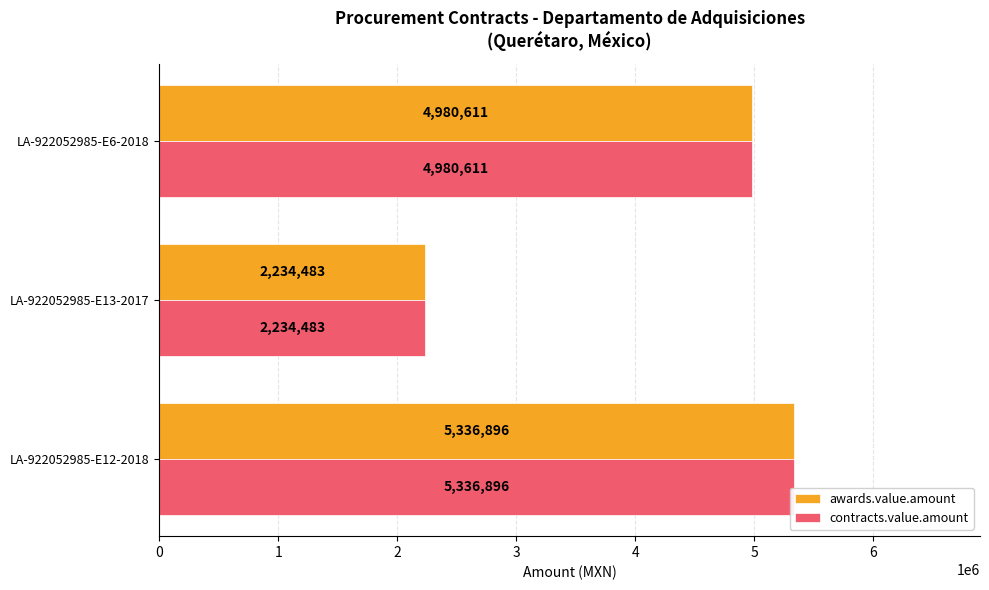

Rank the categories by awards.value.amount value from highest to lowest.

LA-922052985-E12-2018, LA-922052985-E6-2018, LA-922052985-E13-2017